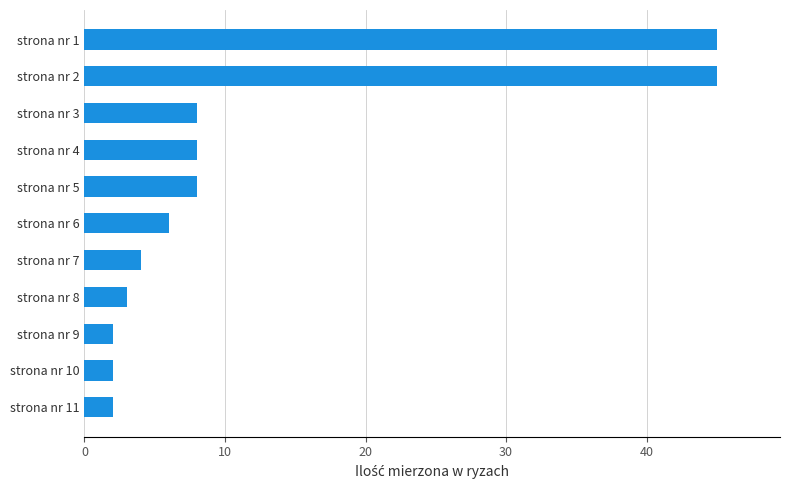

What is the sum of the values at strona nr 1 and strona nr 5?

53